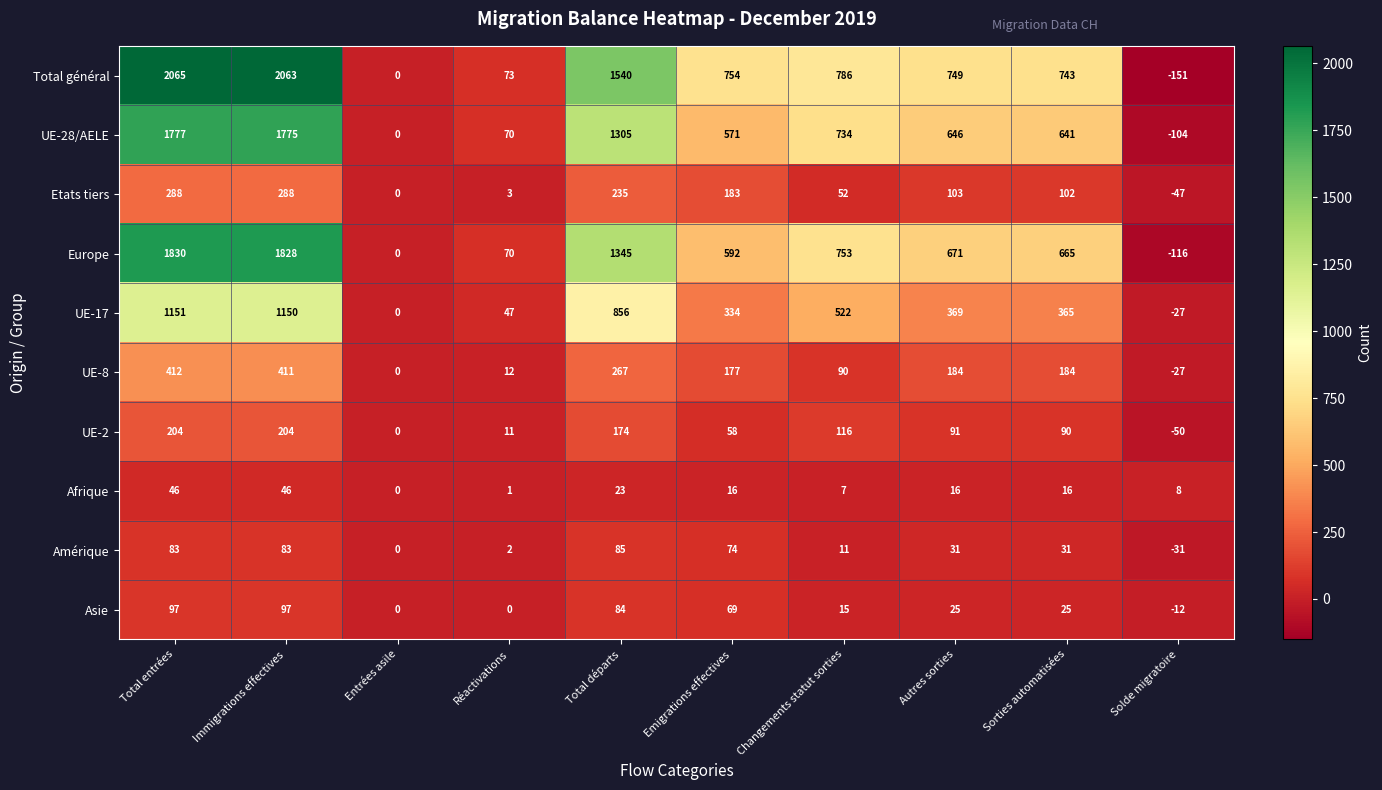

At which category is the sum across all series the highest?

Total entrées